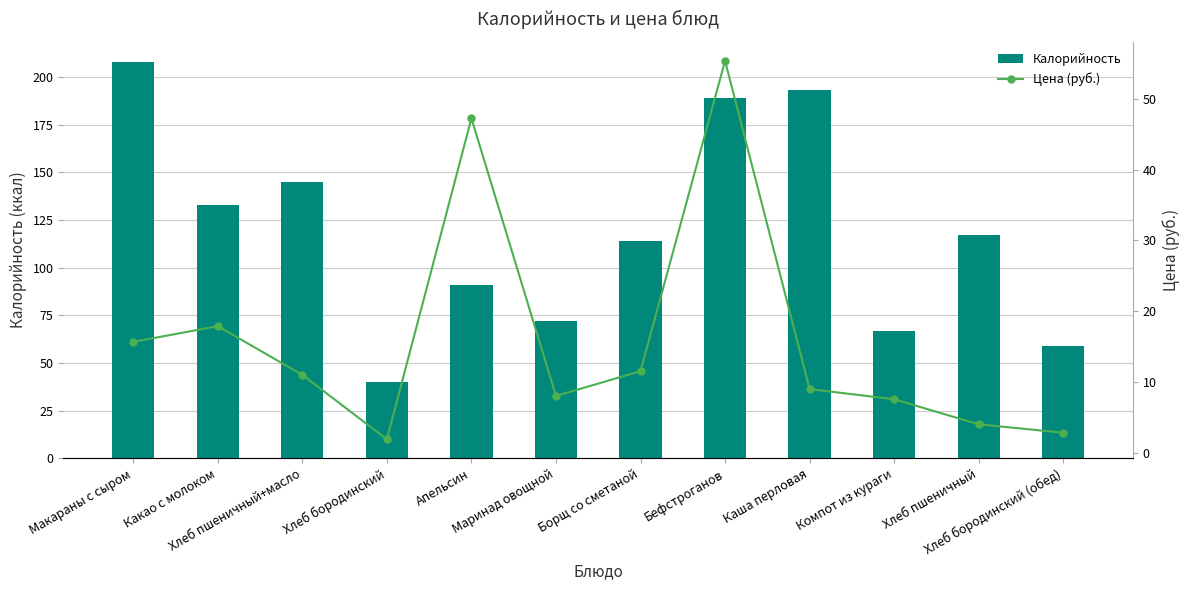

Reading left to right, extract all data points from this chart.

Калорийность: Макараны с сыром=208.0	Какао с молоком=133.0	Хлеб пшеничный+масло=145.0	Хлеб бородинский=40.0	Апельсин=91.0	Маринад овощной=72.0	Борщ со сметаной=114.0	Бефстроганов=189.0	Каша перловая=193.0	Компот из кураги=67.0	Хлеб пшеничный=117.0	Хлеб бородинский (обед)=59.0
Цена (руб.): Макараны с сыром=15.7	Какао с молоком=17.9	Хлеб пшеничный+масло=11.0	Хлеб бородинский=1.9	Апельсин=47.2	Маринад овощной=8.0	Борщ со сметаной=11.5	Бефстроганов=55.4	Каша перловая=9.0	Компот из кураги=7.5	Хлеб пшеничный=4.0	Хлеб бородинский (обед)=2.8